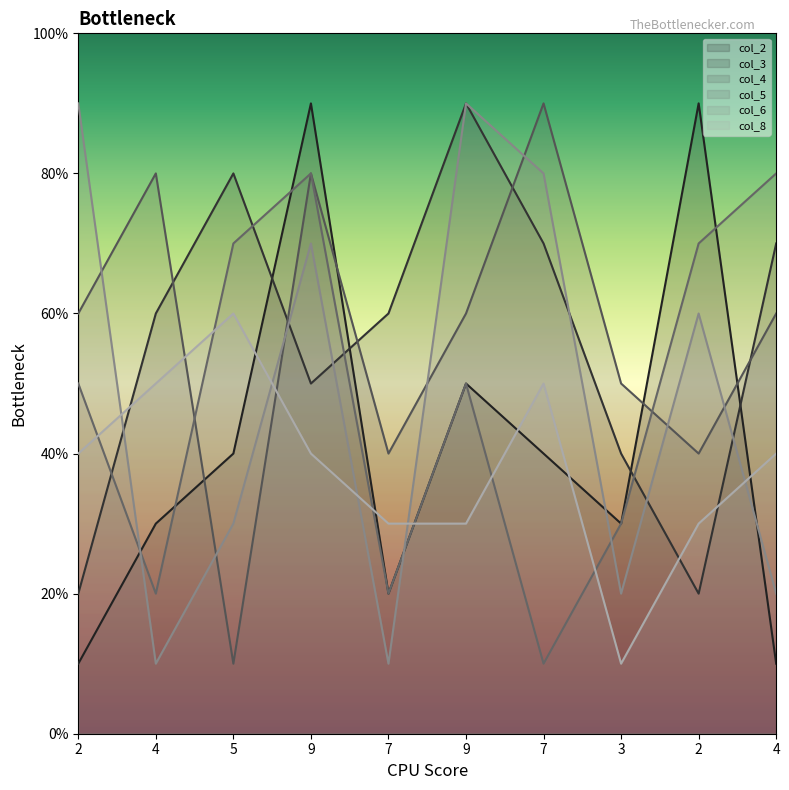

What is the approximate value of col_5 at 7?

2